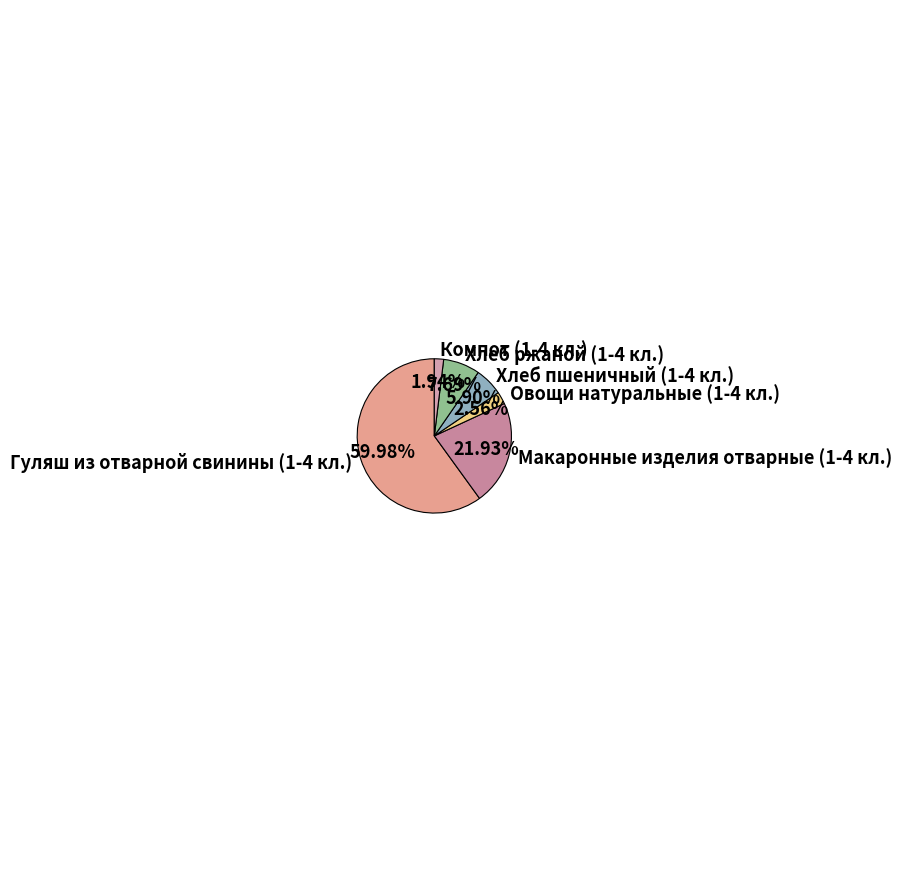

Which slice is the largest?

Гуляш из отварной свинины (1-4 кл.)